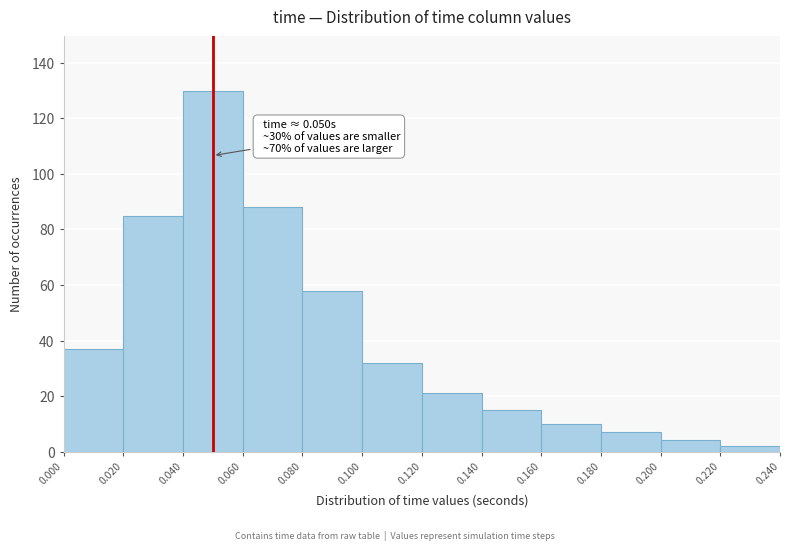

Over which range of the x-axis is the bar tallest?

0.040 to 0.060